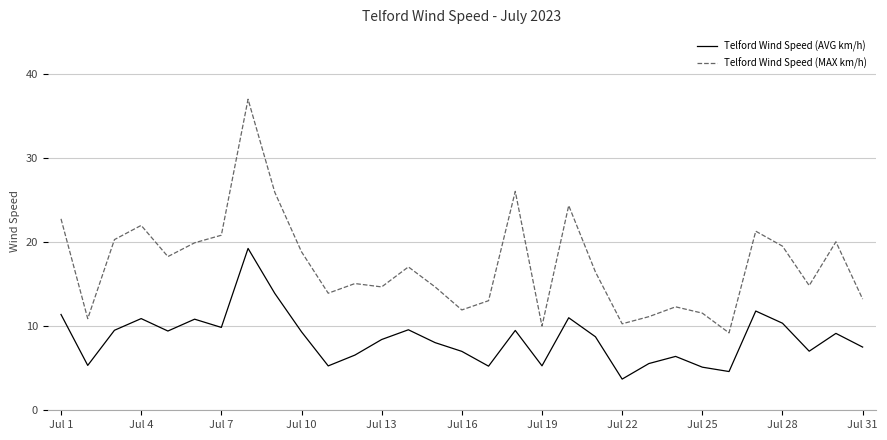

Which series has the largest range (max minus min)?

Telford Wind Speed (MAX km/h)